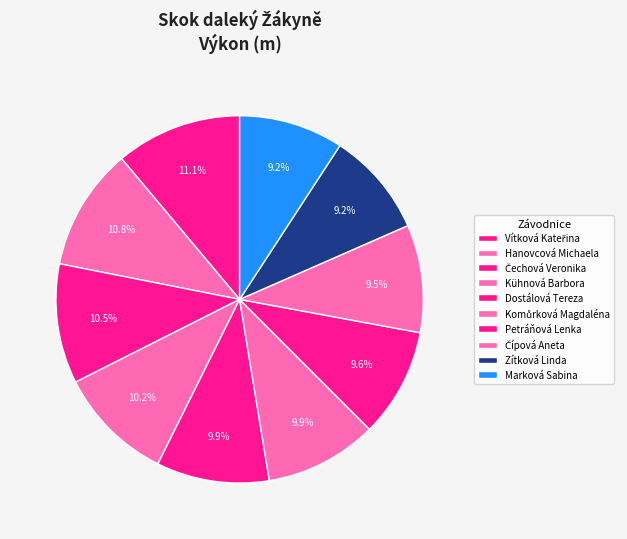

To the nearest percent, what portion does Dostálová Tereza represent?

10%